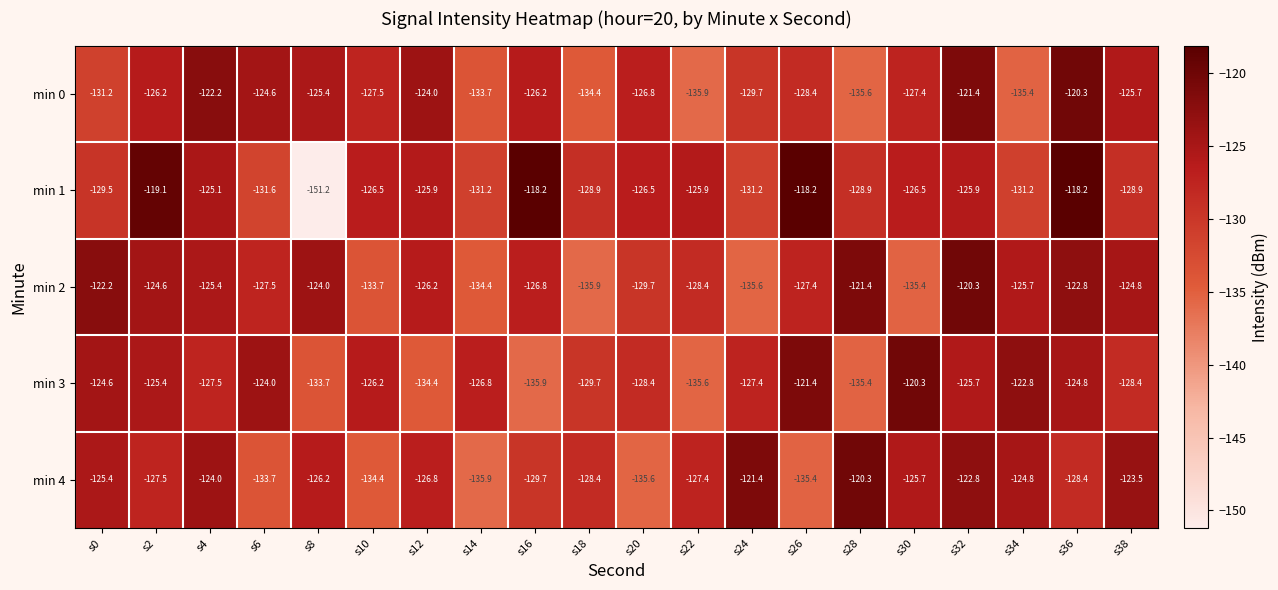

What is the average value of the min 4 series?

-127.9